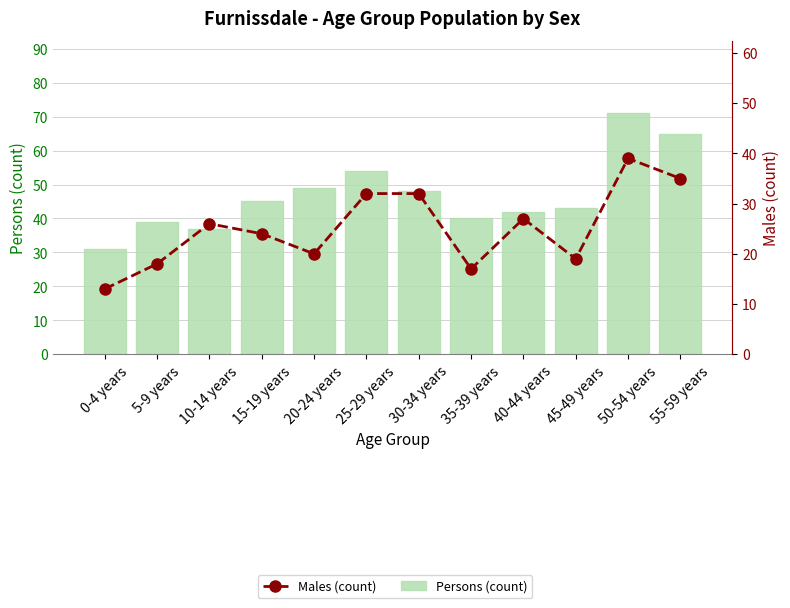

At 5-9 years, list the series in order from largest to smallest.

Persons (count), Males (count)